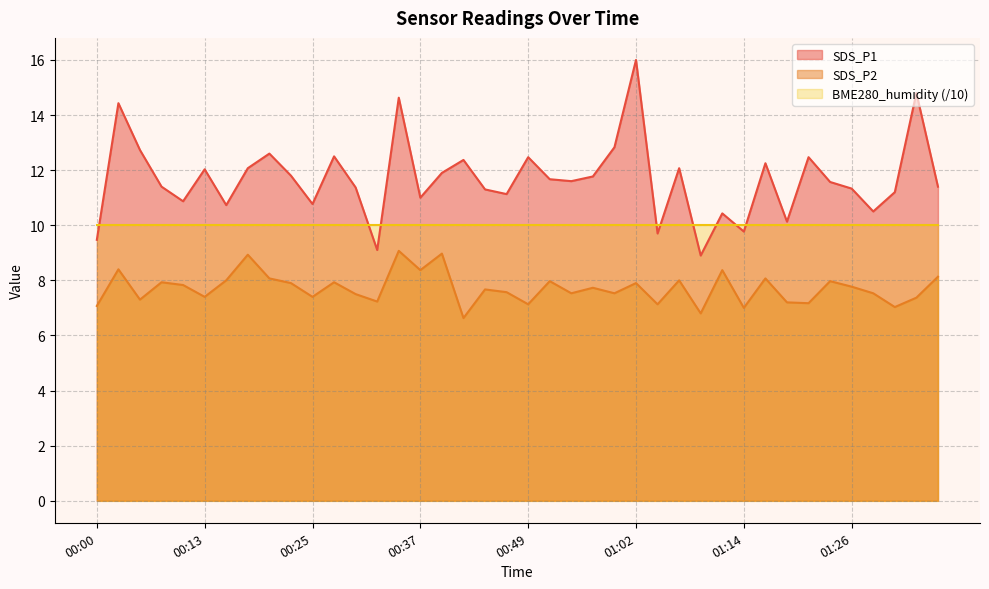

Rank the series by their maximum value, from lowest to highest.

SDS_P2, BME280_humidity (/10), SDS_P1